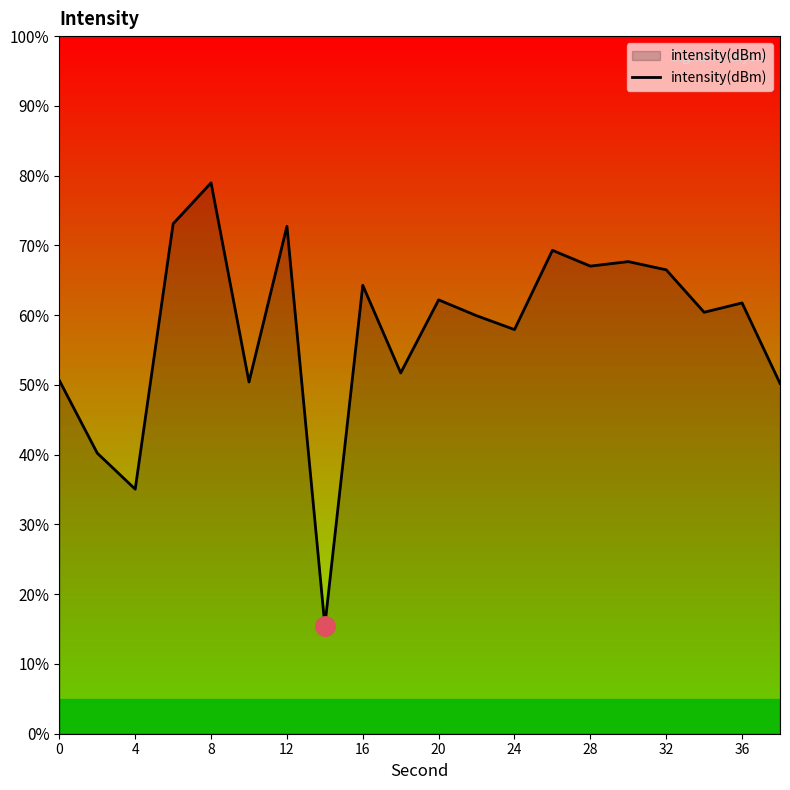

What is the smallest value displayed?

15.5